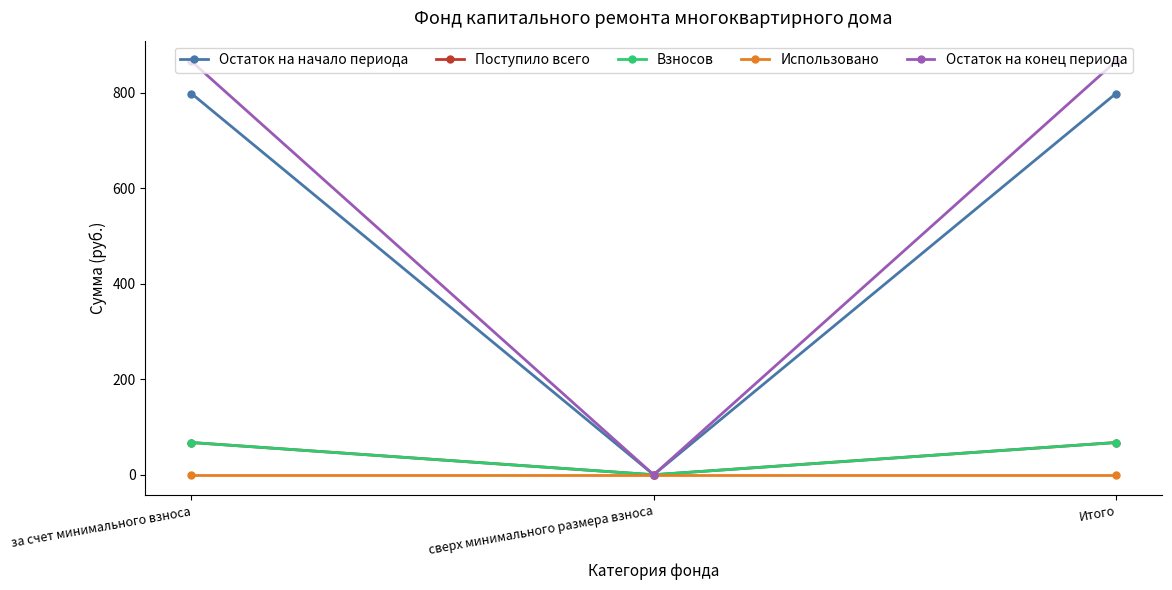

At which category does the chart reach its minimum across all series?

сверх минимального размера взноса